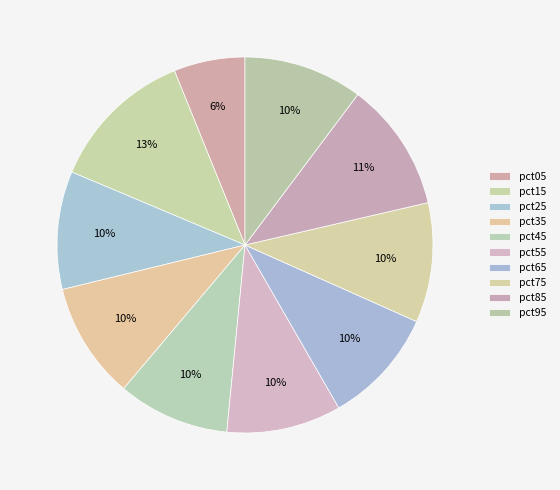

Rank the categories by value from highest to lowest.

pct15, pct85, pct75, pct95, pct25, pct35, pct65, pct55, pct45, pct05